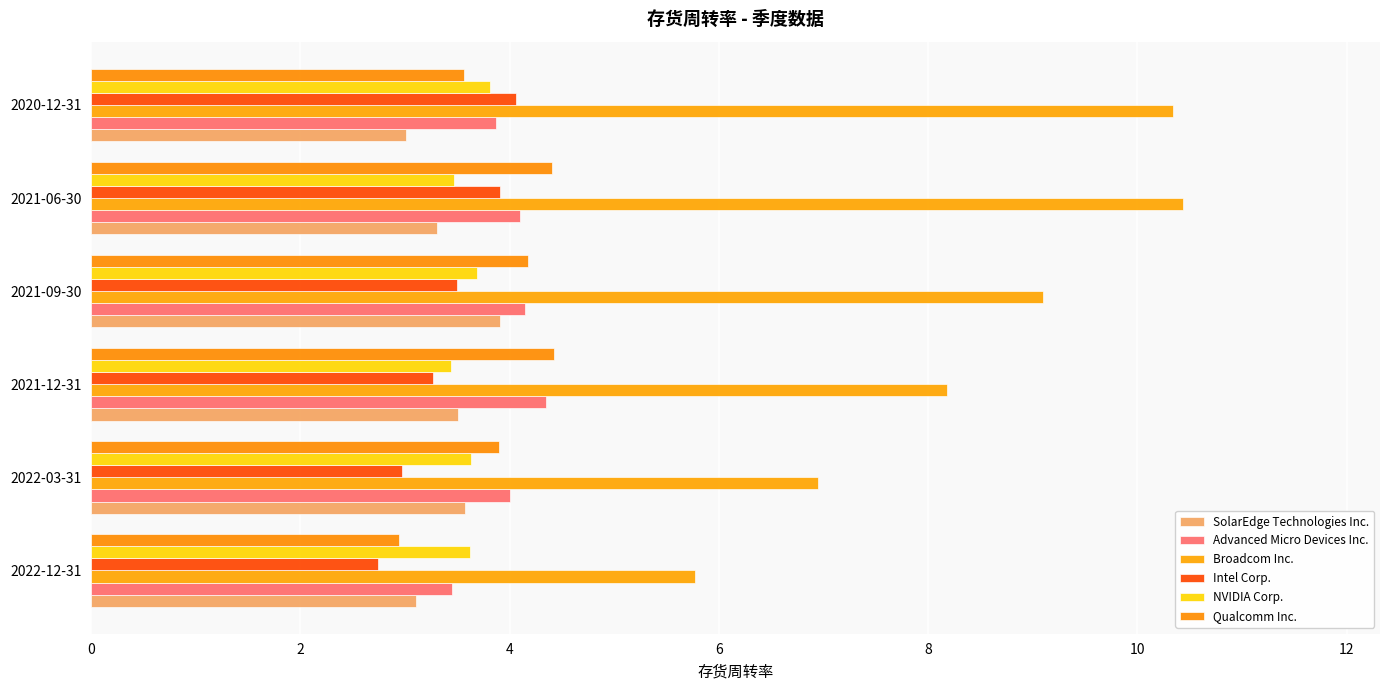

How many data points does each series have?

6